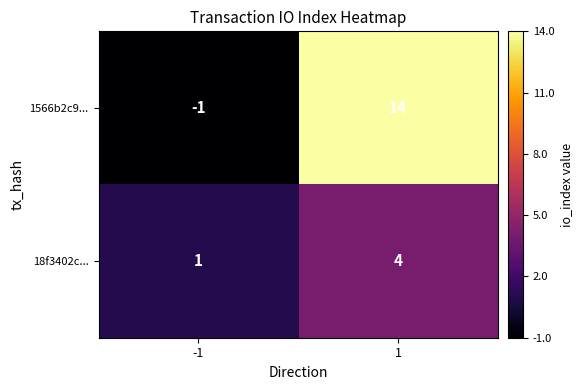

The 1566b2c9... series shows 14 at 1. True or false?

True